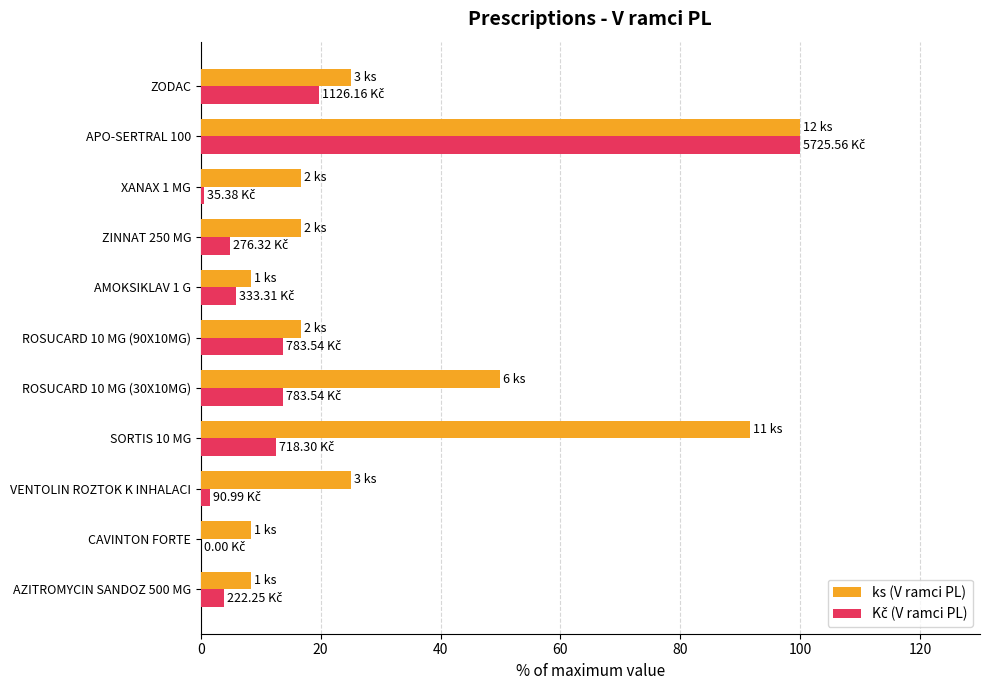

What is the total value across all series at AZITROMYCIN SANDOZ 500 MG?

12.2